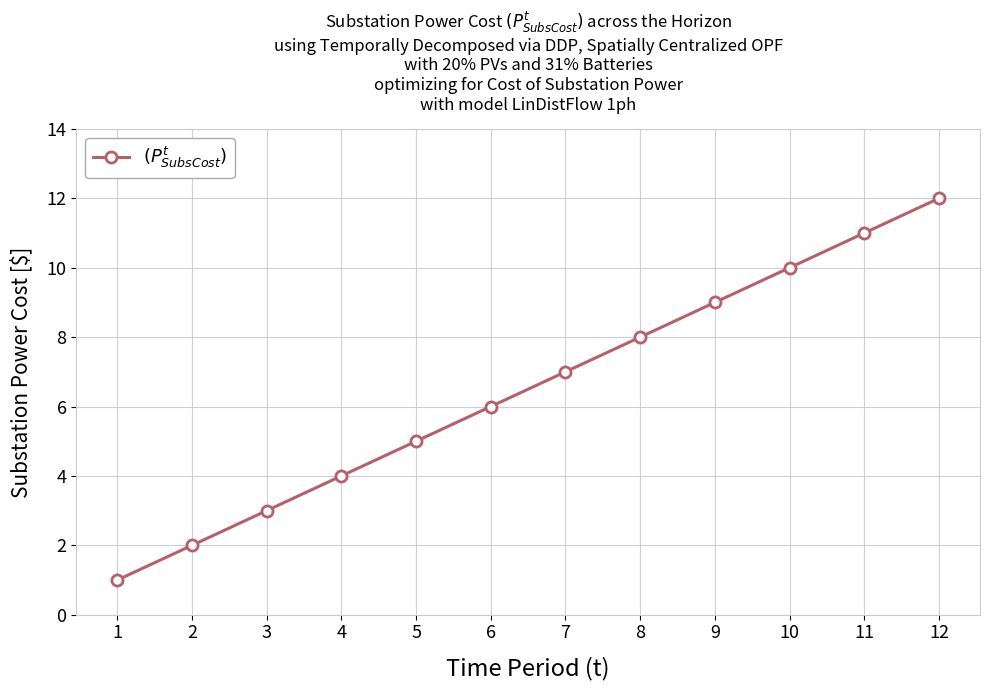

Reading left to right, list all the values displayed in this chart.

1	2	3	4	5	6	7	8	9	10	11	12